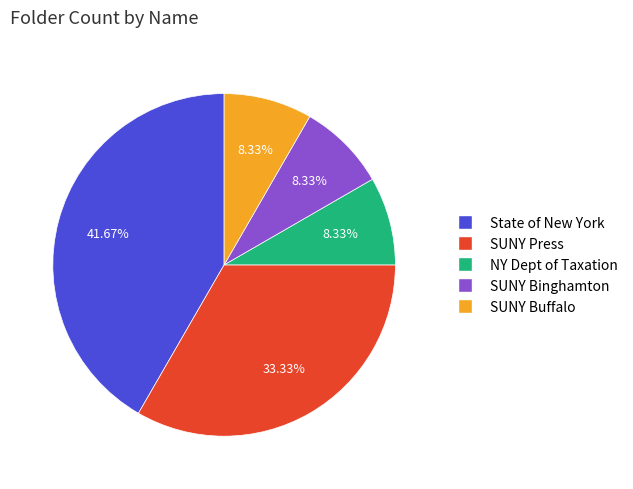

Combined, do SUNY Binghamton and SUNY Buffalo account for over 50%?

No